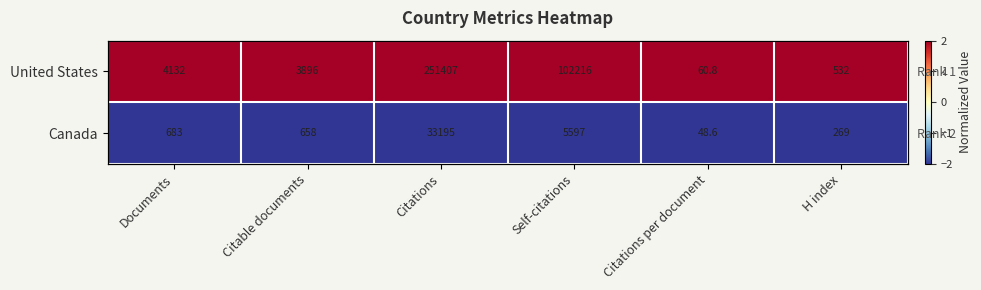

Rank the categories by Canada value from lowest to highest.

Documents, Citable documents, Citations, Self-citations, Citations per document, H index